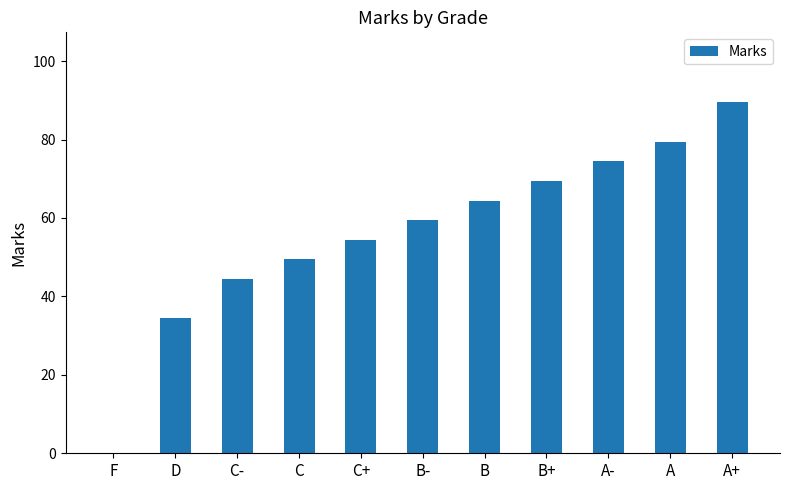

Where is the data nearest to the value 44?

C-